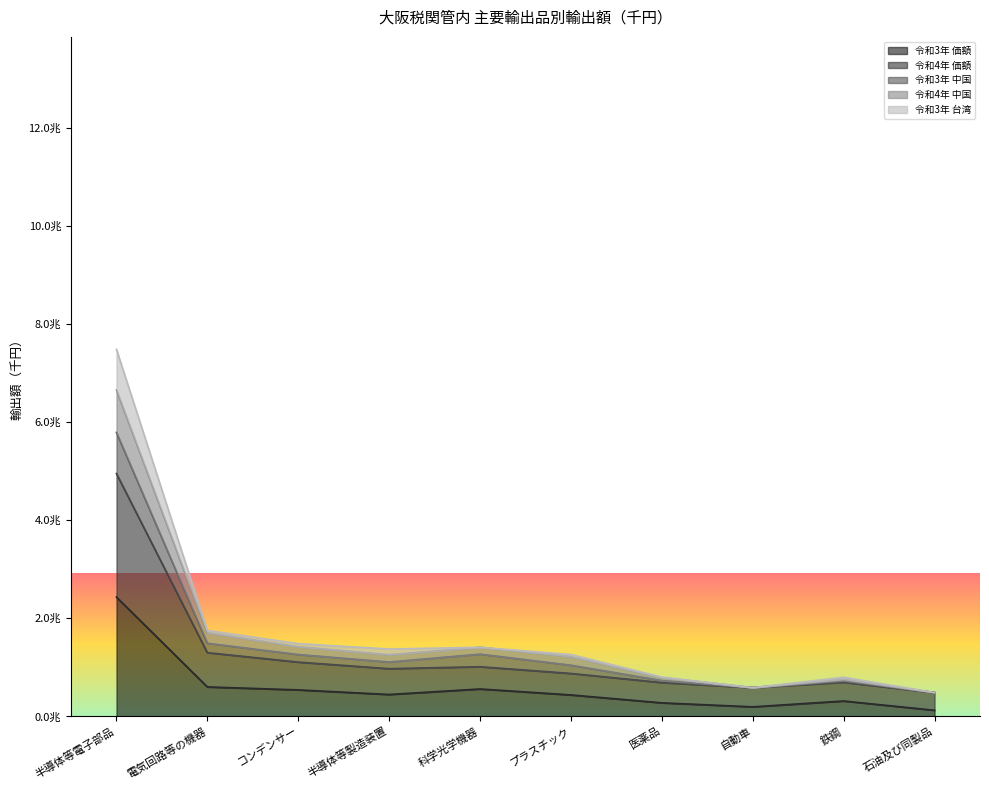

Rank the categories by 令和3年 中国 value from highest to lowest.

半導体等電子部品, 電気回路等の機器, コンデンサー, 科学光学機器, 半導体等製造装置, プラスチック, 医薬品, 鉄鋼, 自動車, 石油及び同製品